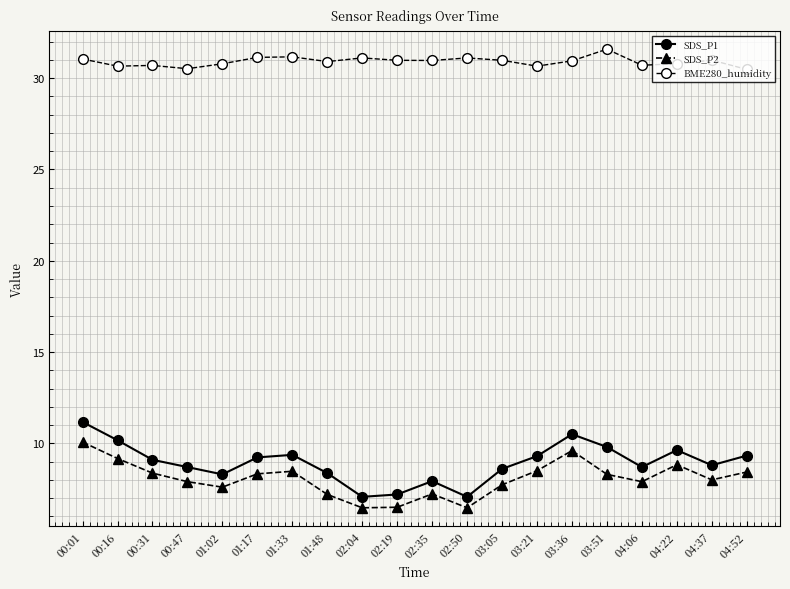

How many categories are shown in the chart?

20